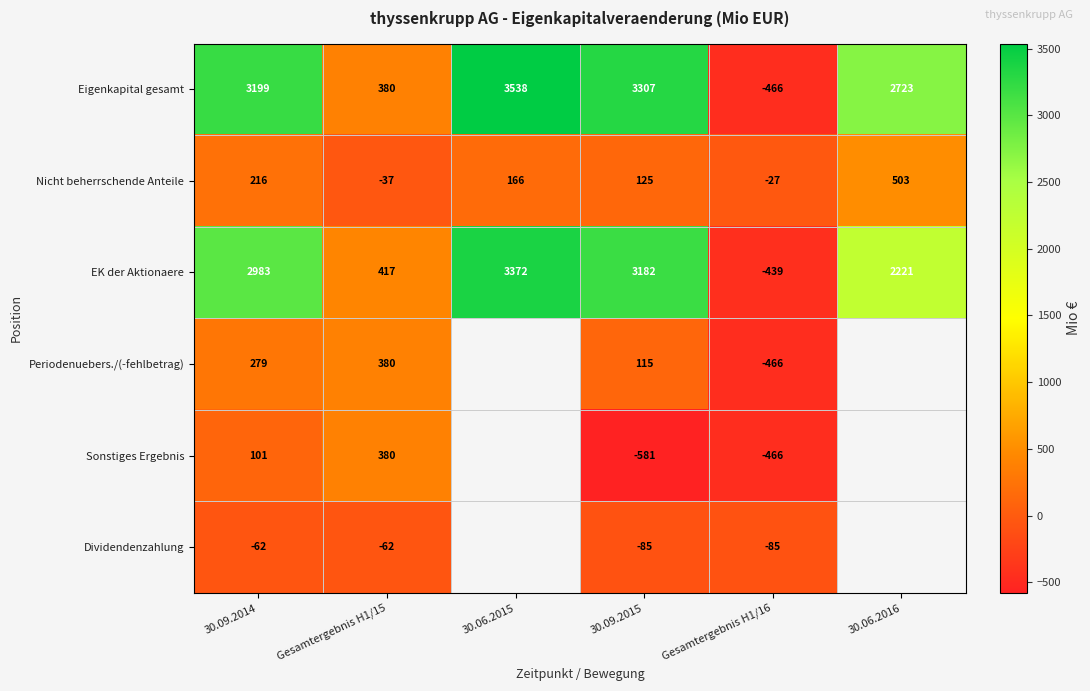

List the labels in order of EK der Aktionaere value, largest first.

30.06.2015, 30.09.2015, 30.09.2014, 30.06.2016, Gesamtergebnis H1/15, Gesamtergebnis H1/16